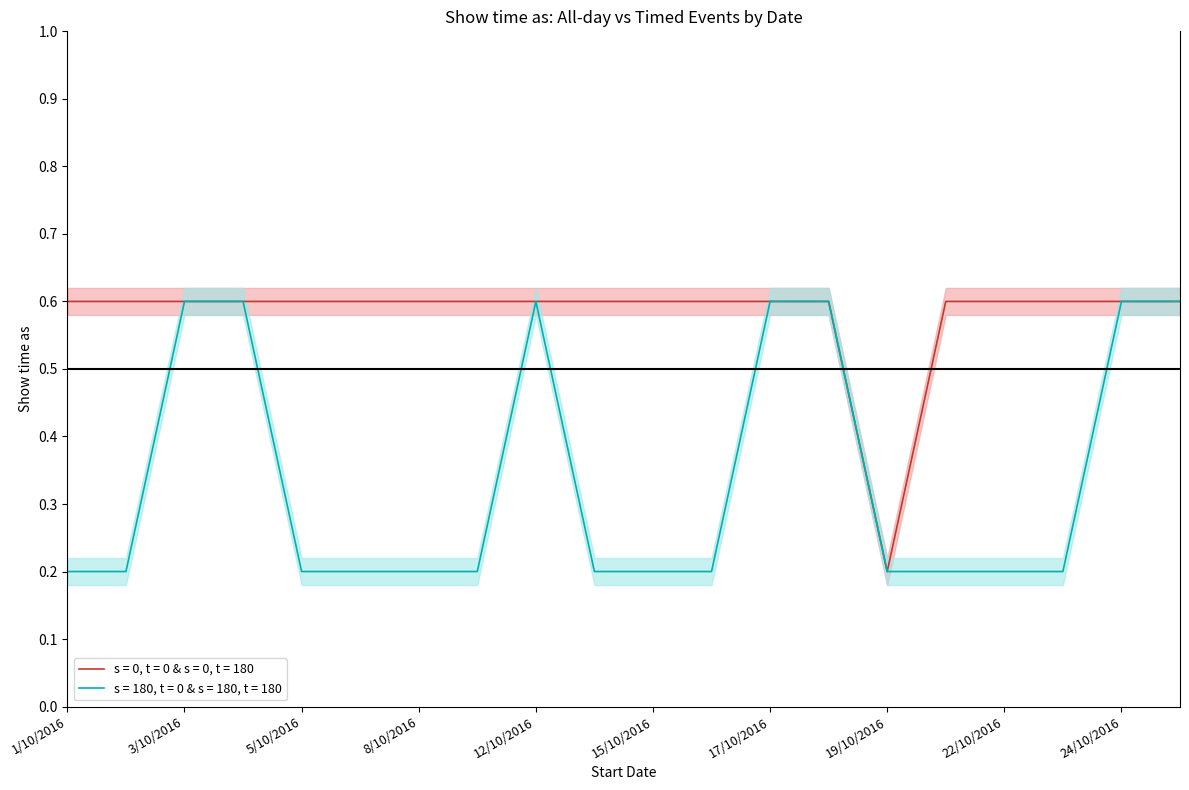

True or false: s = 180, t = 0 & s = 180, t = 180 has a value of 0.6 at 24/10/2016.

True